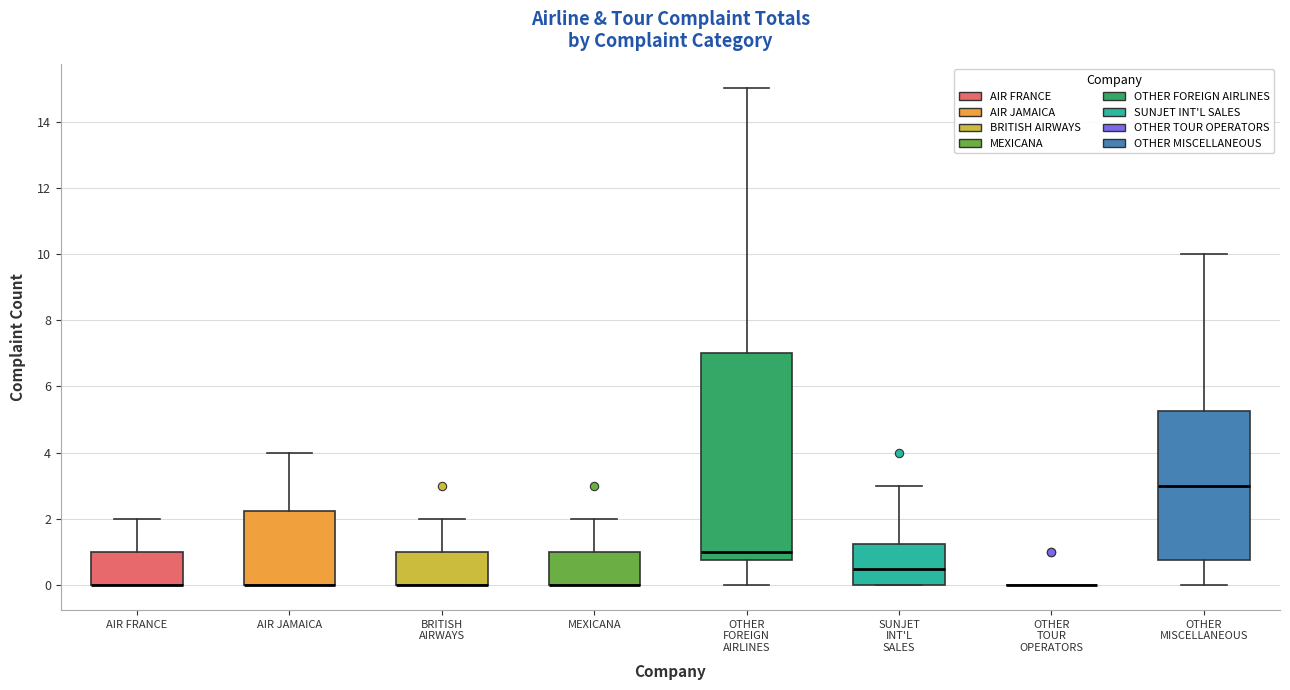

Reading left to right, read every box against the y-axis: the position of its median line, the range the box covers, and the ends of its whiskers. The values are not printed on the chart, so give them approximately, as read against the axis.

AIR FRANCE: median 0.0 (drawn on the box's lower edge), box 0.0 to 1.0, whiskers 0.0 to 2.0
AIR JAMAICA: median 0.0 (drawn on the box's lower edge), box 0.0 to 2.2, whiskers 0.0 to 4.0
BRITISH AIRWAYS: median 0.0 (drawn on the box's lower edge), box 0.0 to 1.0, whiskers 0.0 to 2.0
MEXICANA: median 0.0 (drawn on the box's lower edge), box 0.0 to 1.0, whiskers 0.0 to 2.0
OTHER FOREIGN AIRLINES: median 1.0, box 0.8 to 7.0, whiskers 0.0 to 15.0
SUNJET INT'L SALES: median 0.6, box 0.0 to 1.2, whiskers 0.0 to 3.0
OTHER TOUR OPERATORS: box collapsed to a line at 0.0, whiskers 0.0 to 0.0
OTHER MISCELLANEOUS: median 3.0, box 0.8 to 5.2, whiskers 0.0 to 10.0